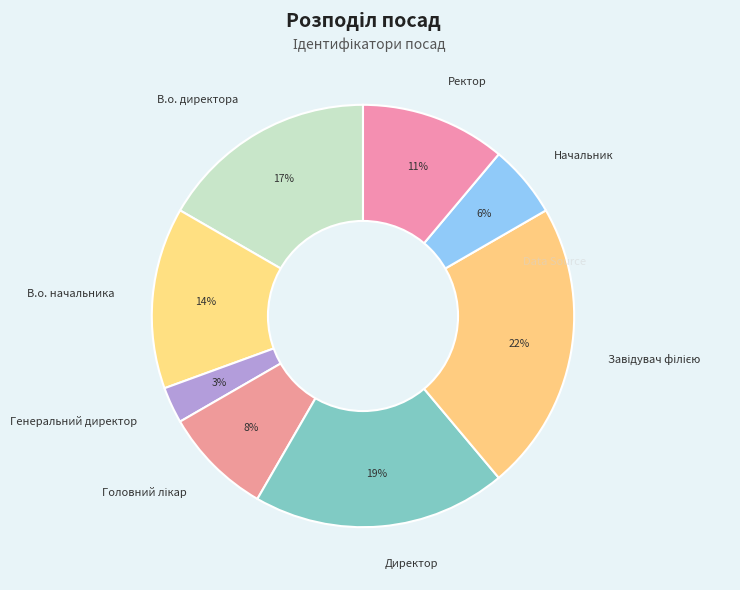

Which has a higher value, Генеральний директор or В.о. начальника?

В.о. начальника